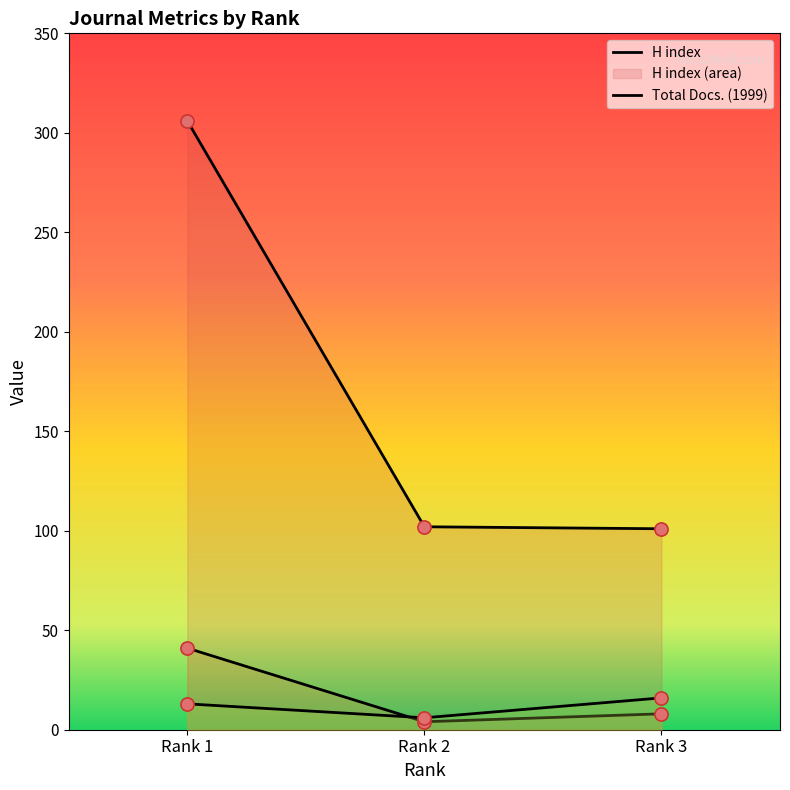

At how many categories does at least one series exceed 287?

1